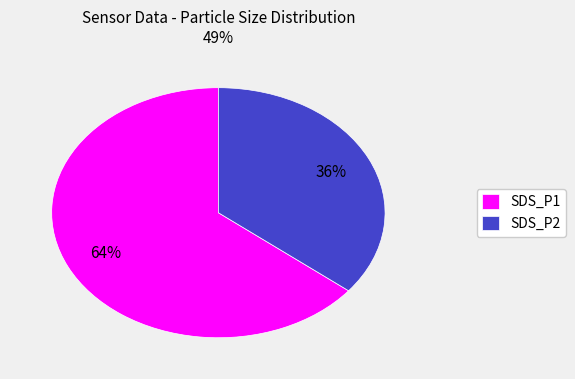

Combined, do SDS_P2 and SDS_P1 account for over 50%?

Yes